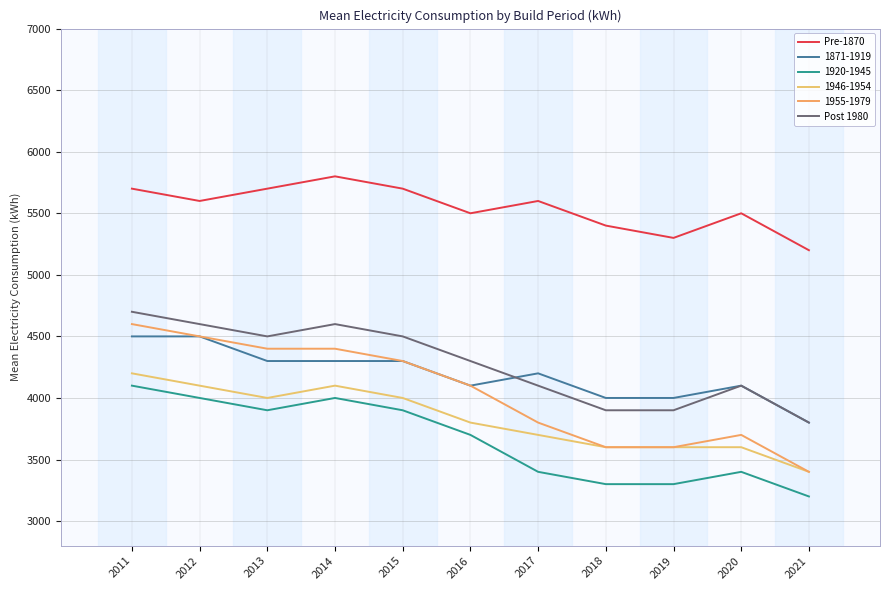

Is the value of Post 1980 at 2011 greater than the value of Pre-1870 at 2017?

No